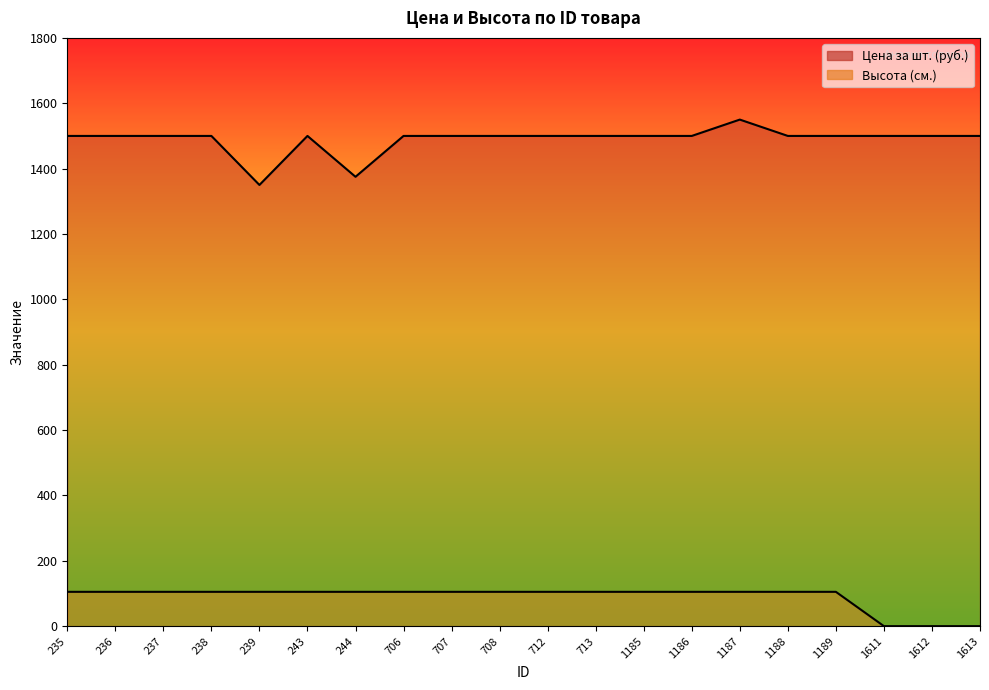

What is the value of the Цена за шт. (руб.) point at the 1st from the left?

1500